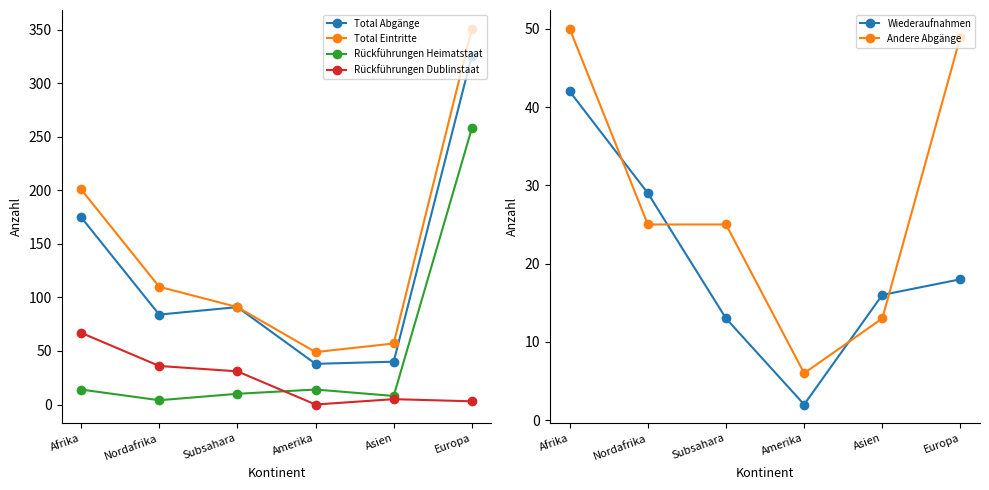

Count the number of data series in this chart.

6